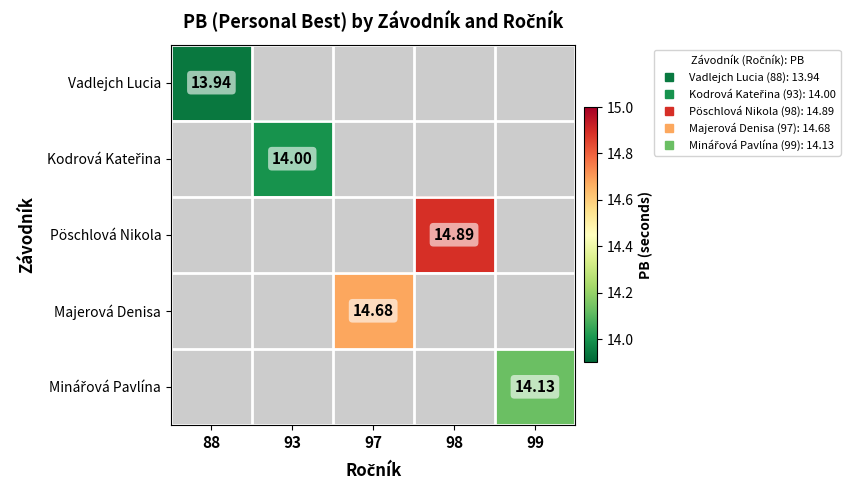

What is the minimum value shown in the chart?

13.9